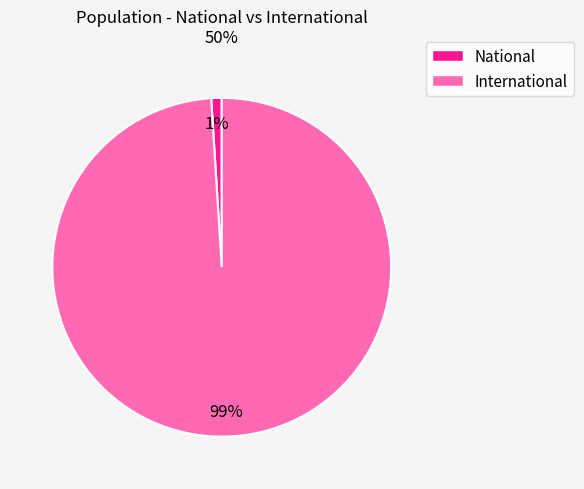

Does National represent more than half of the total?

No